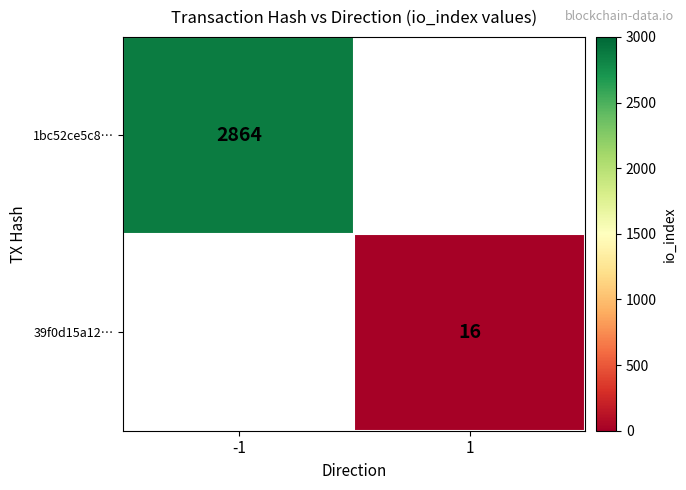

Which has a higher value, 1 or -1?

-1